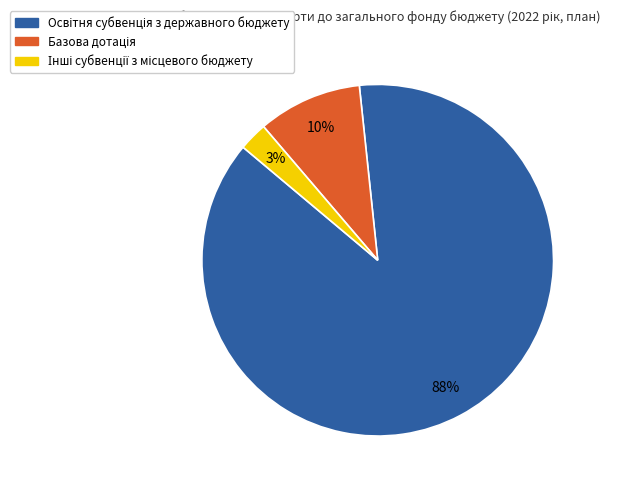

Is there a majority slice in this chart?

Yes